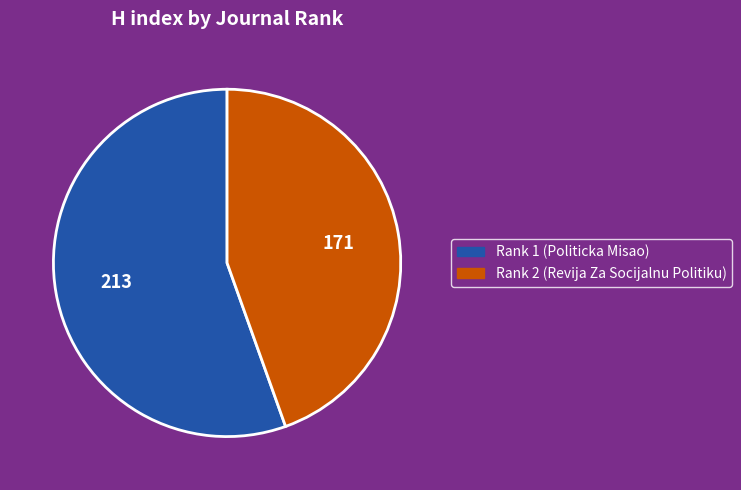

Does Rank 1 (Politicka Misao) represent more than half of the total?

Yes